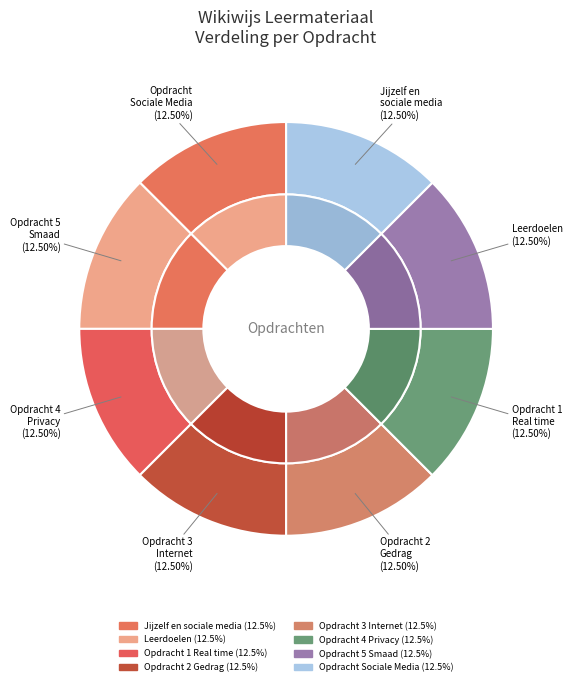

How many slices are in this pie chart?

8